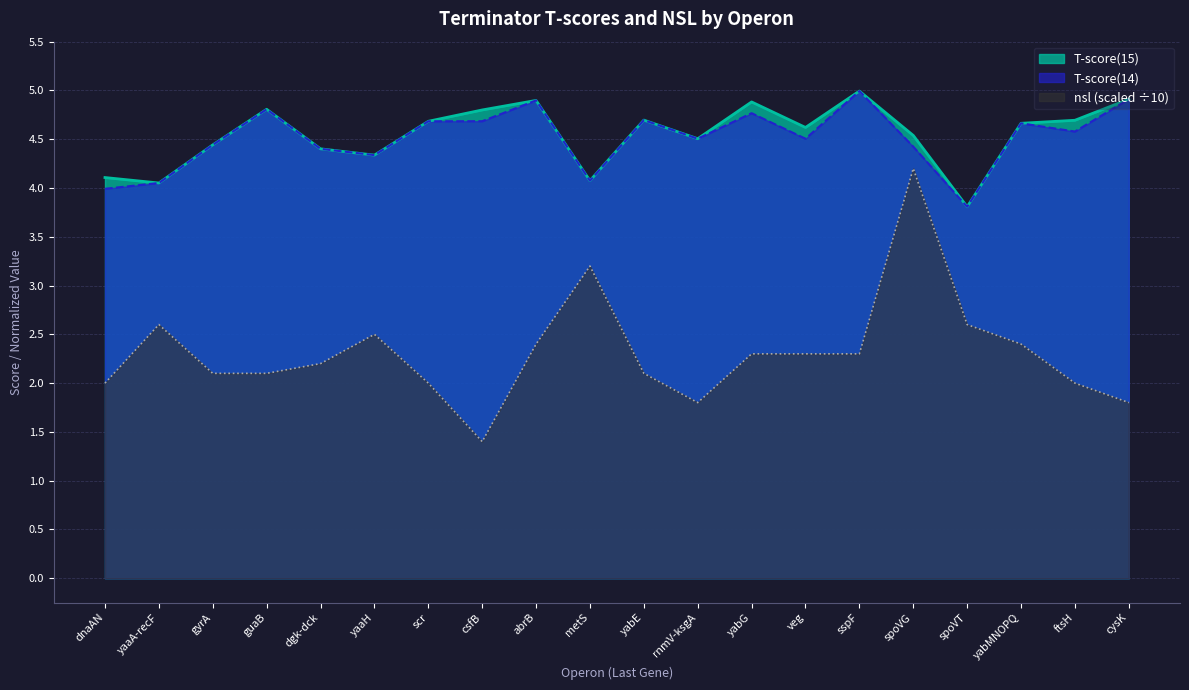

What is the difference between the highest and lowest values at spoVG?

0.3